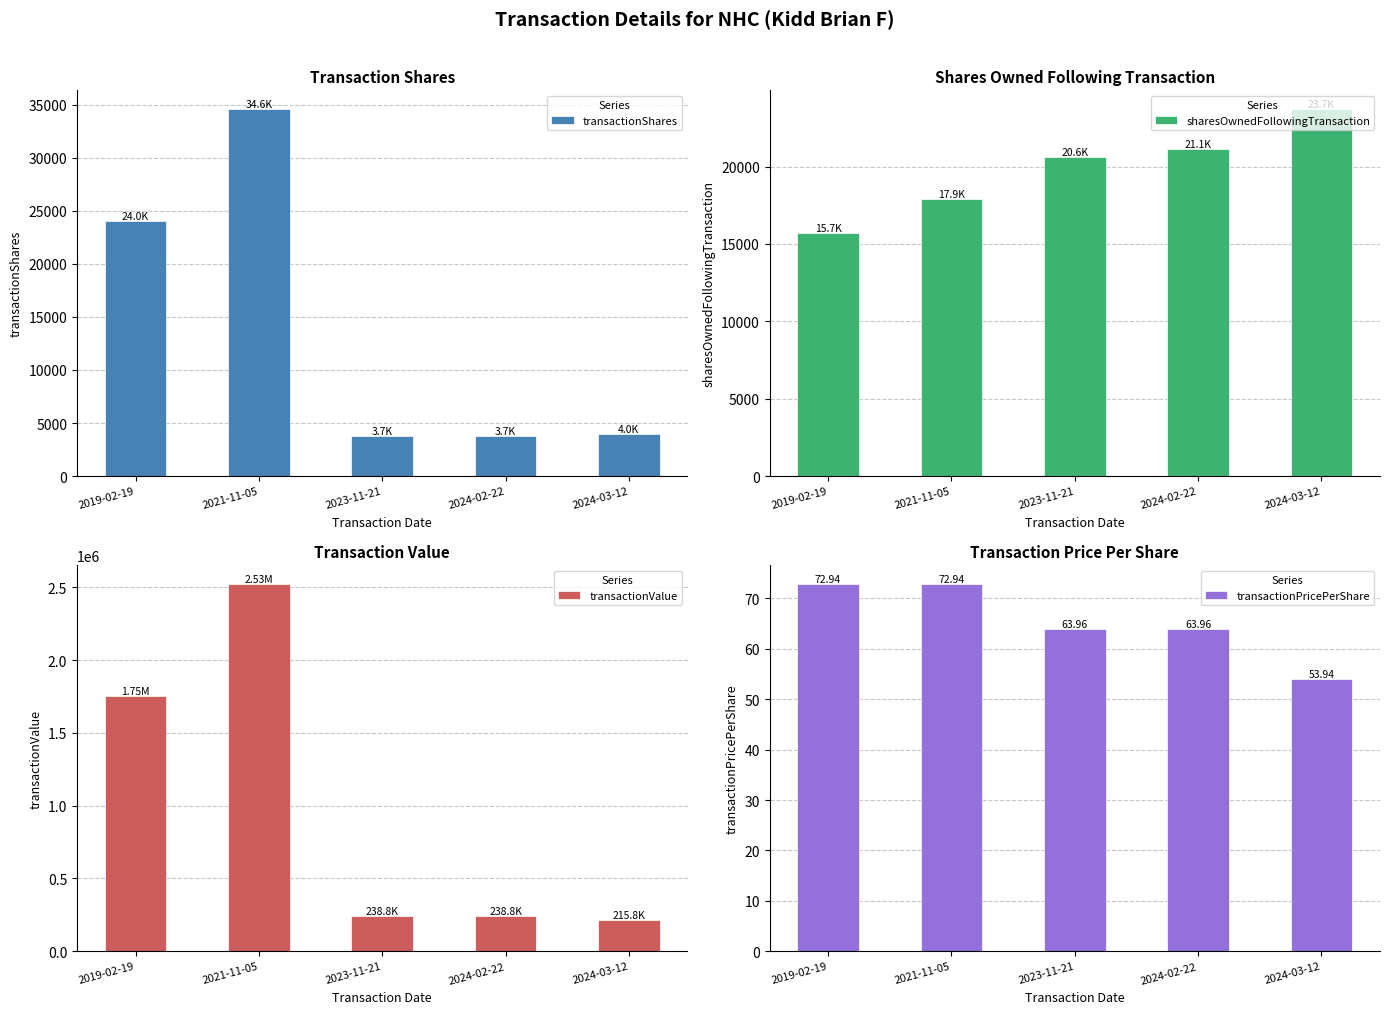

At which category is the sum across all series the highest?

2021-11-05